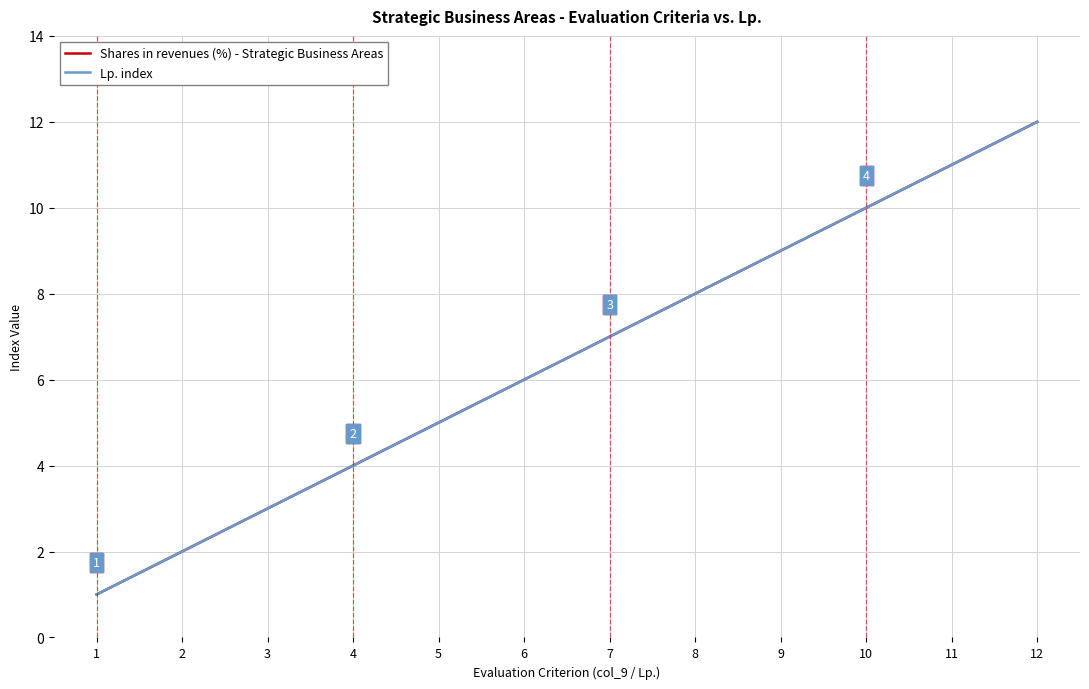

What is the minimum value for Shares in revenues (%) - Strategic Business Areas?

1